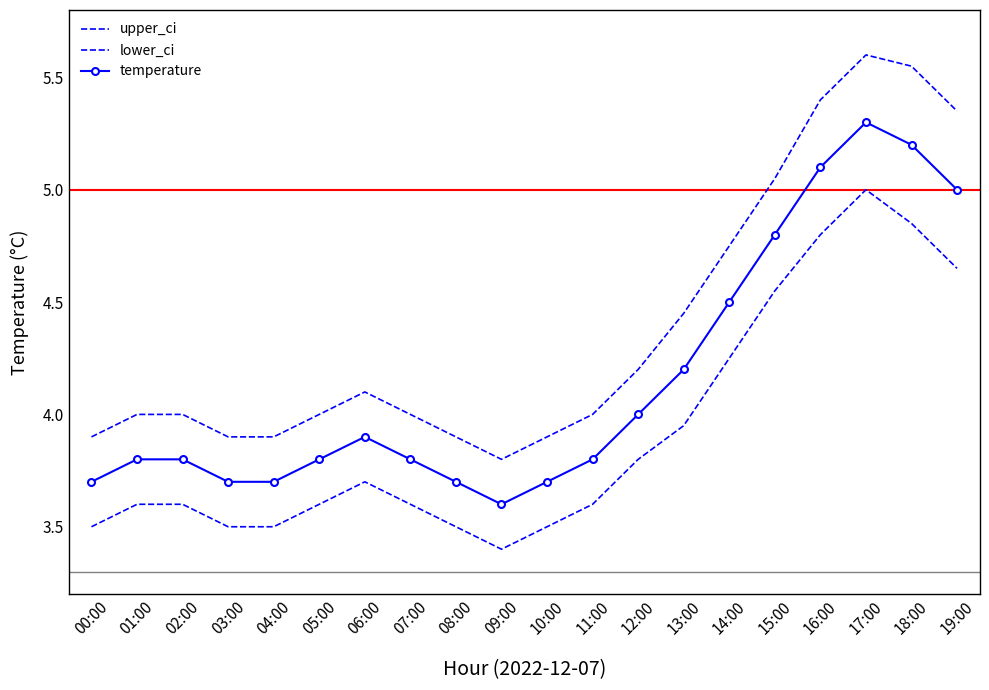

What is the label of the 6th point from the right?

14:00